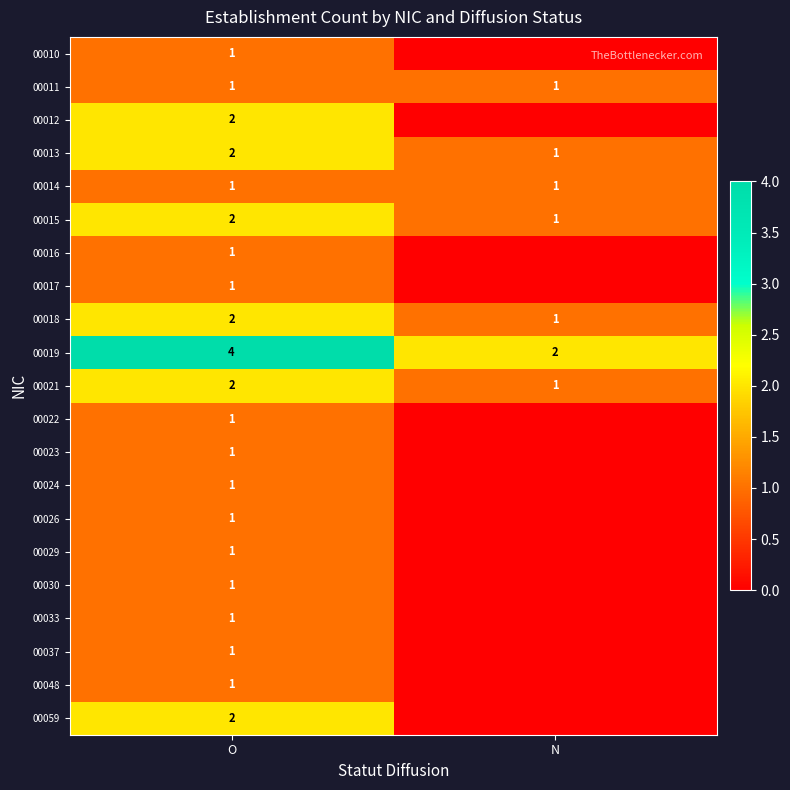

What is the sum of the 00018 values at O and N?

3